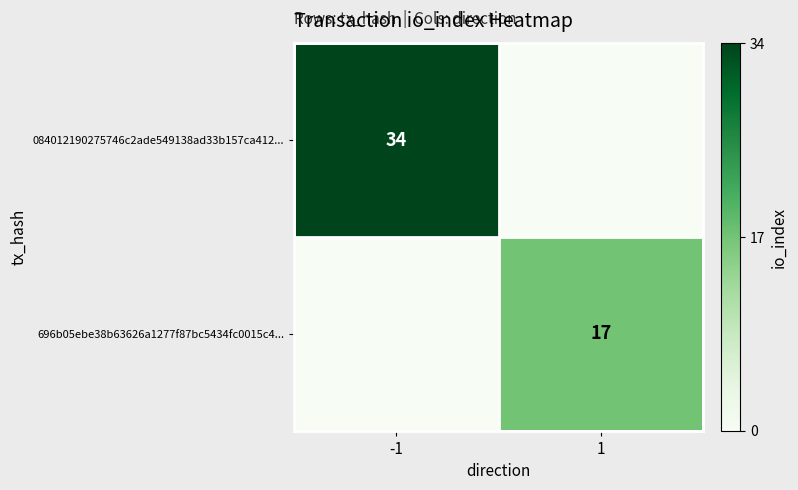

The value of 696b05ebe38b63626a1277f87bc5434fc0015c4... at 1 is 17. True or false?

True